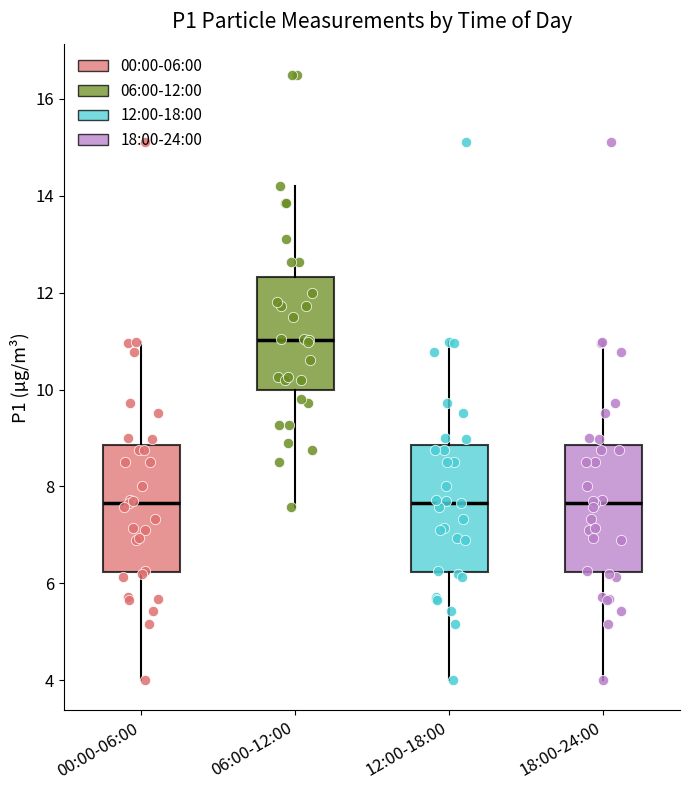

Reading left to right, transcribe this box plot: for each box, give where its median line is, the range the box spans, and where its two whiskers end, as read against the y-axis. The values are not printed on the chart, so give them approximately, as read against the axis.

00:00-06:00: median 7.6, box 6.2 to 8.8, whiskers 4.0 to 11.0
06:00-12:00: median 11.0, box 10.0 to 12.4, whiskers 7.6 to 14.2
12:00-18:00: median 7.6, box 6.2 to 8.8, whiskers 4.0 to 11.0
18:00-24:00: median 7.6, box 6.2 to 8.8, whiskers 4.0 to 11.0